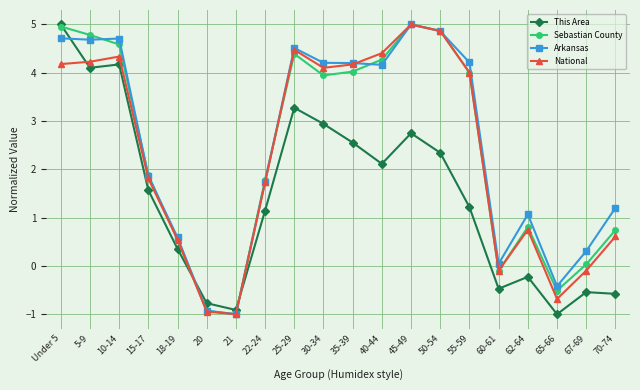

What is the value of the Sebastian County point at the 2nd from the left?

4.8